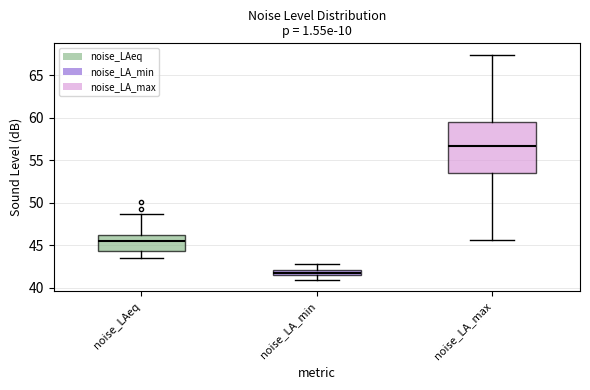

Which box has the lowest median line?

noise_LA_min